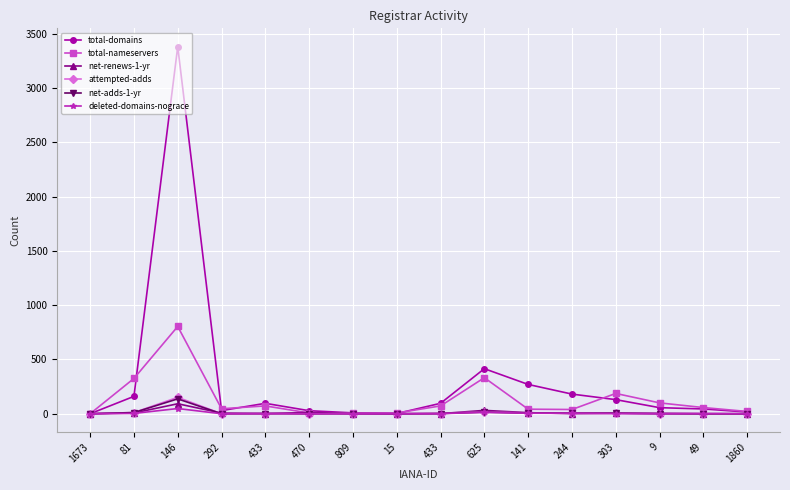

Which label corresponds to the largest value in the chart?

146